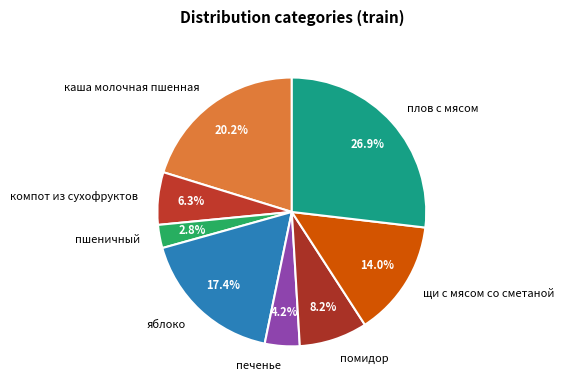

Which category has the smallest portion of the pie?

пшеничный